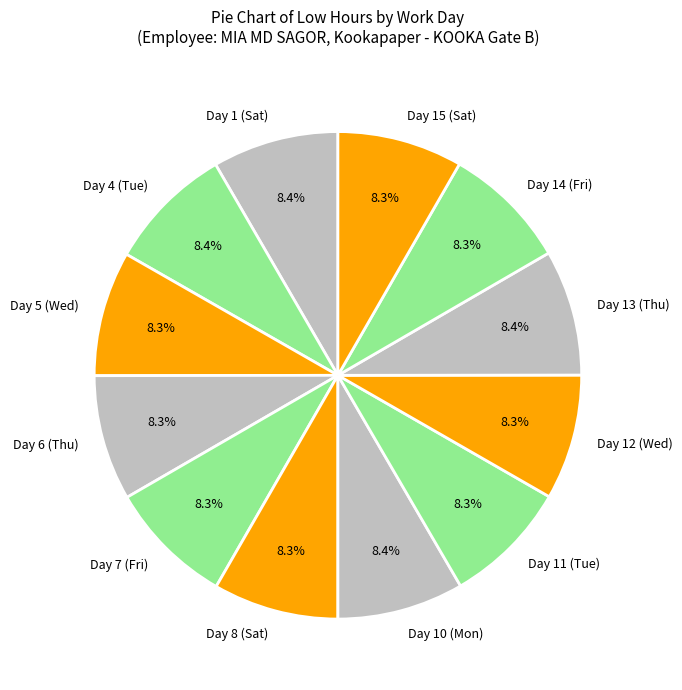

Is there a majority slice in this chart?

No